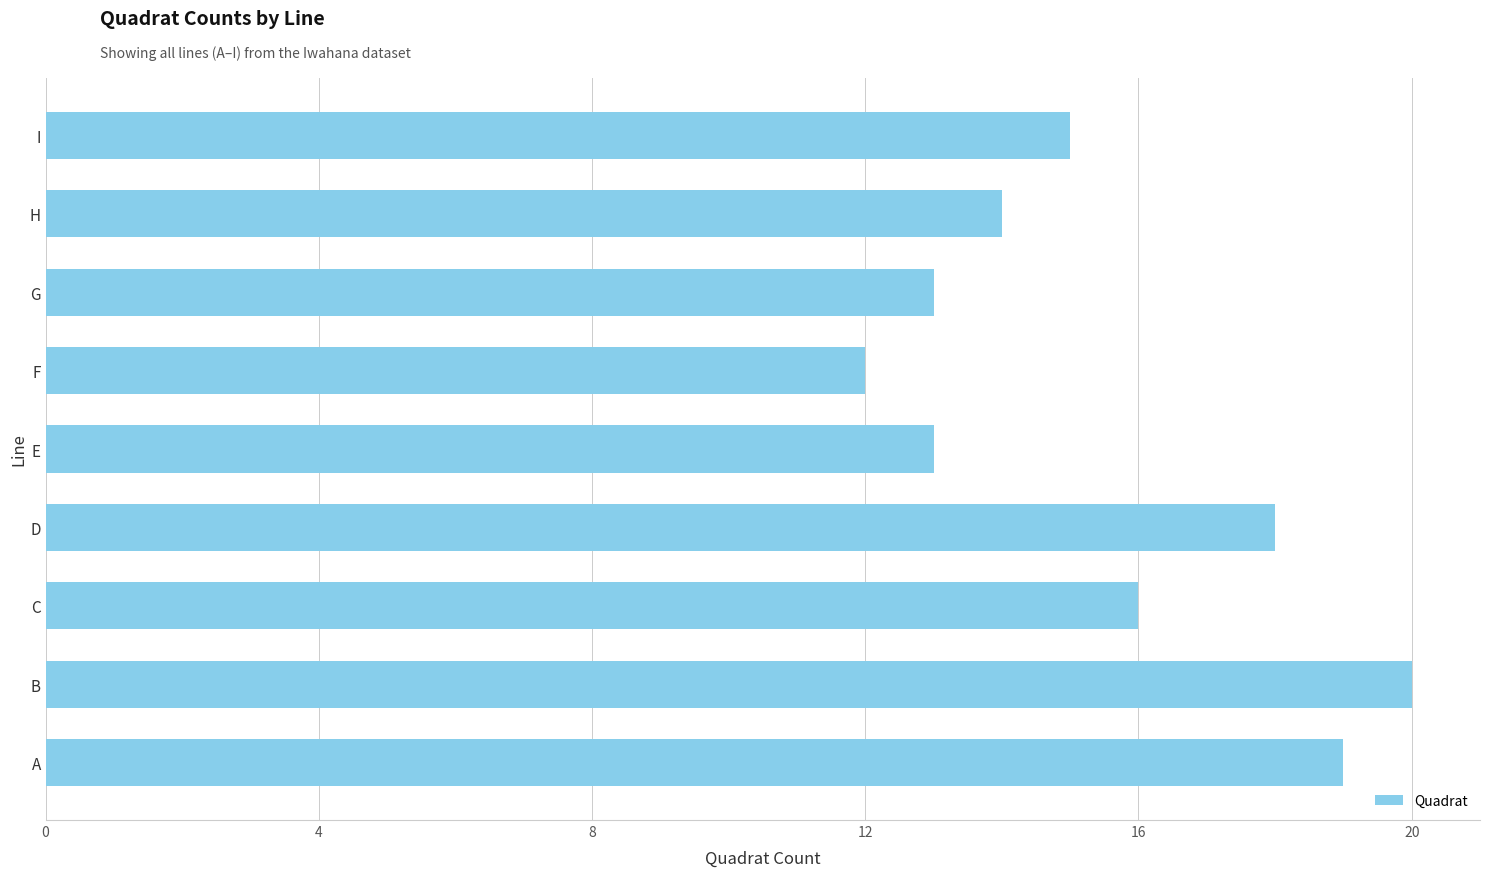

At which label is the value closest to 16?

C